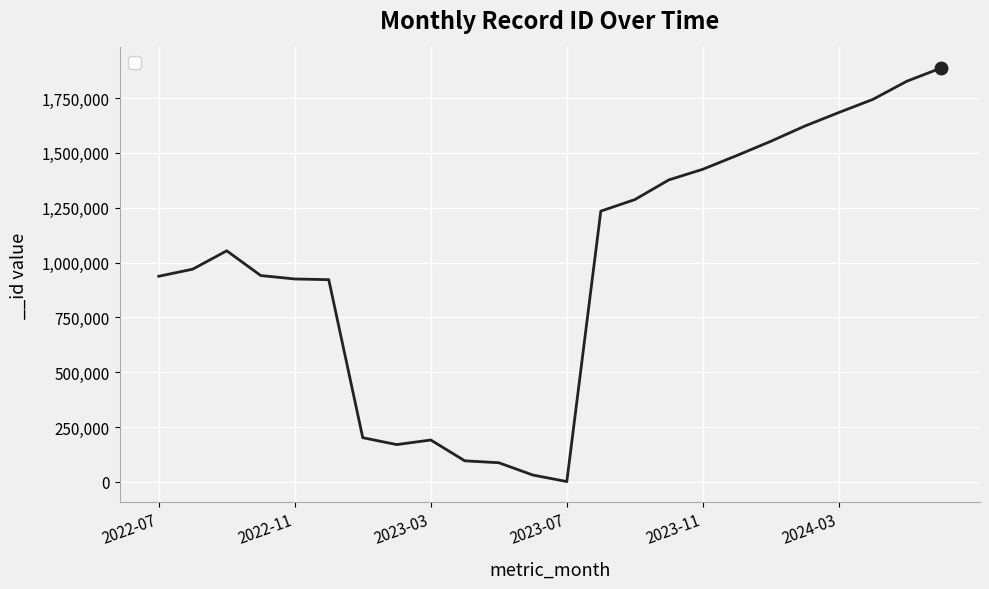

What is the average value?

985617